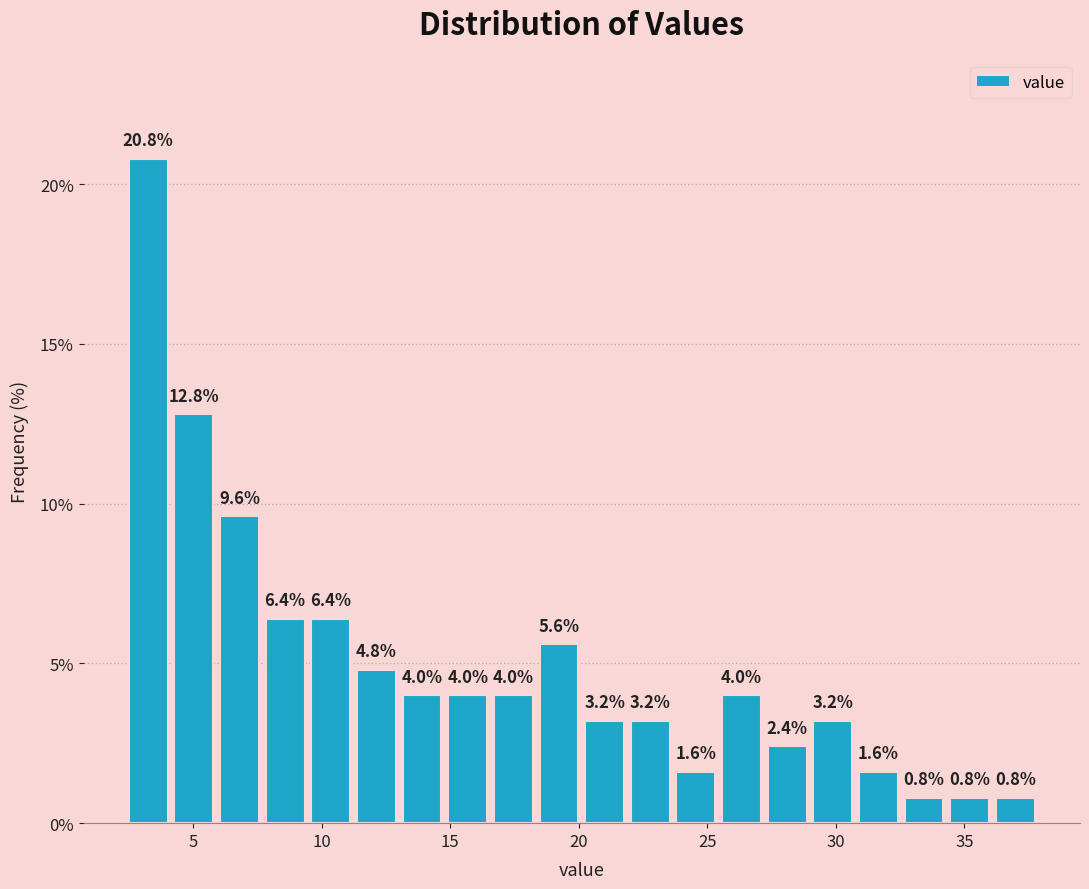

Read against the x-axis, roughly where is the centre of the tallest bar?

3.5